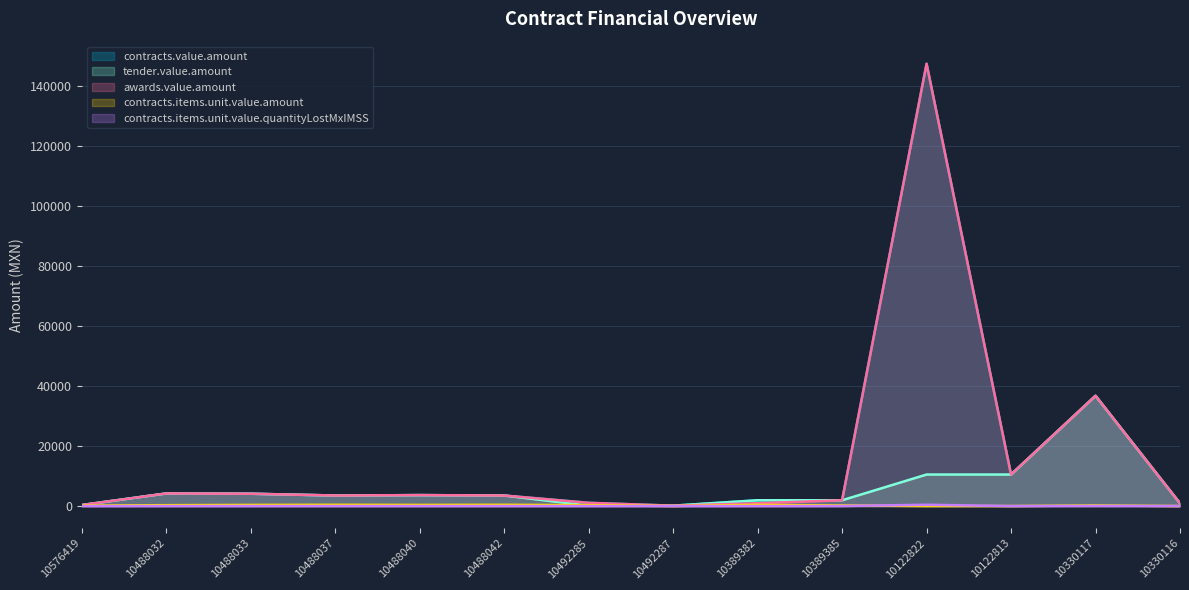

Which category has the highest value in the awards.value.amount series?

10122822